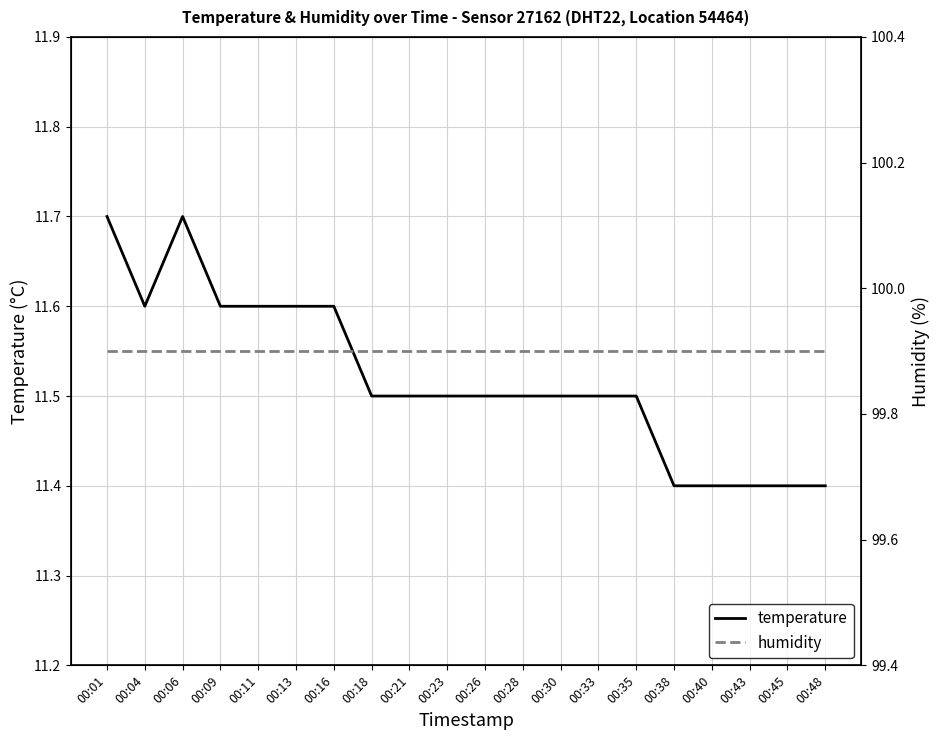

List the series in order of their overall mean, highest first.

humidity, temperature